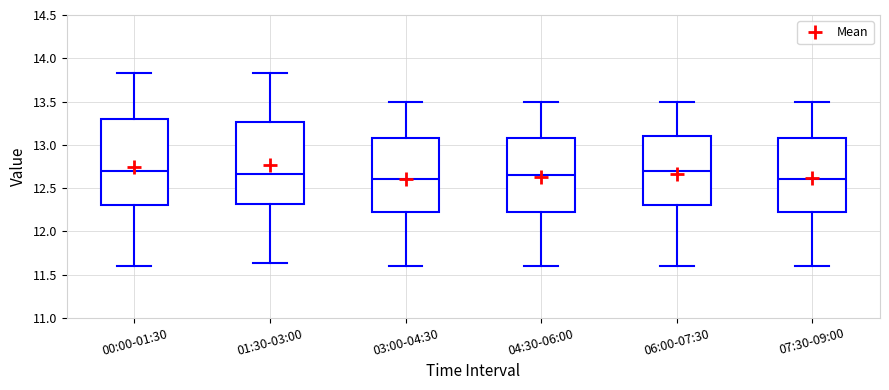

Reading left to right, read every box against the y-axis: the position of its median line, the range the box covers, and the ends of its whiskers. The values are not printed on the chart, so give them approximately, as read against the axis.

00:00-01:30: median 12.70, box 12.30 to 13.30, whiskers 11.60 to 13.85
01:30-03:00: median 12.65, box 12.30 to 13.25, whiskers 11.65 to 13.85
03:00-04:30: median 12.60, box 12.25 to 13.10, whiskers 11.60 to 13.50
04:30-06:00: median 12.65, box 12.25 to 13.10, whiskers 11.60 to 13.50
06:00-07:30: median 12.70, box 12.30 to 13.10, whiskers 11.60 to 13.50
07:30-09:00: median 12.60, box 12.25 to 13.10, whiskers 11.60 to 13.50